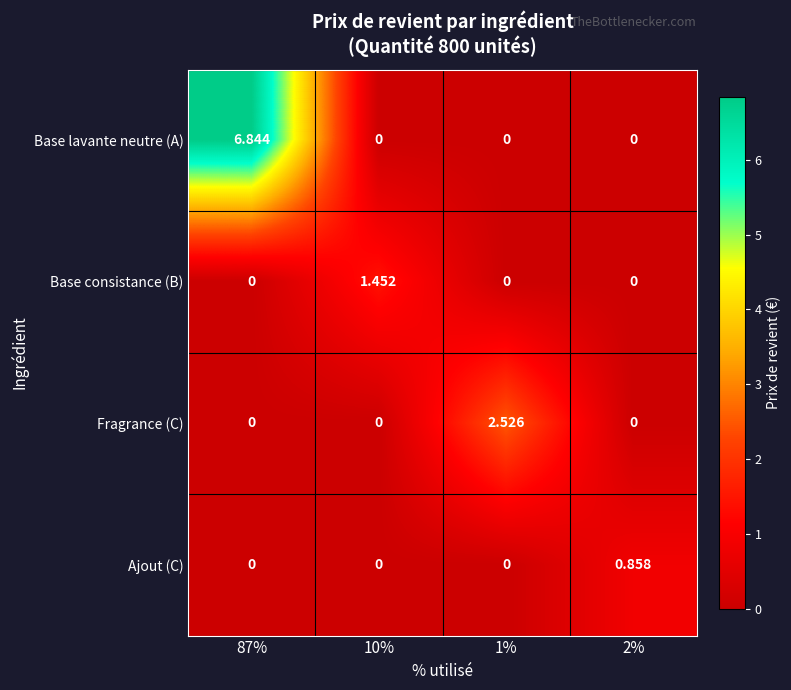

Rank the series by their maximum value, from lowest to highest.

Ajout (C), Base consistance (B), Fragrance (C), Base lavante neutre (A)